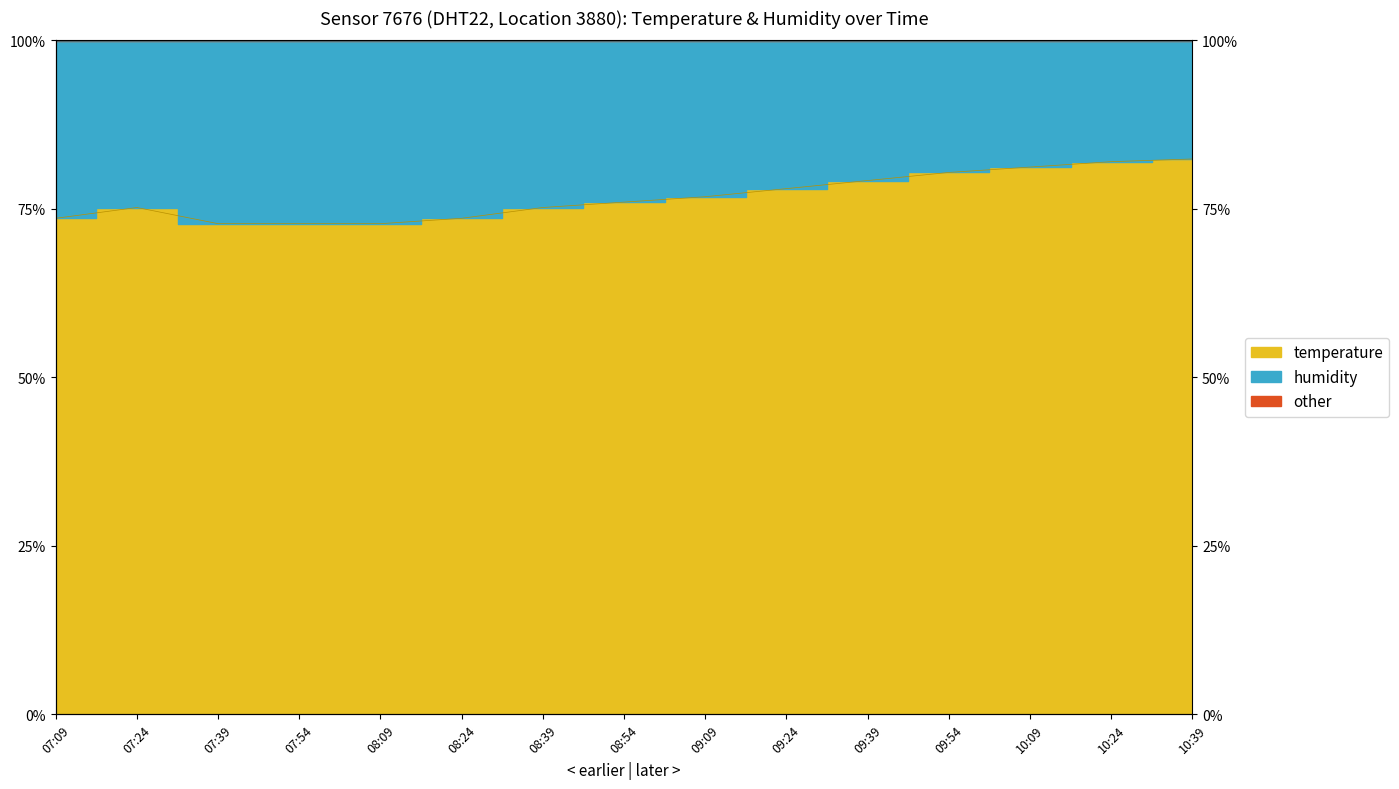

Reading left to right, extract all data points from this chart.

07:09=73.6	07:24=75.2	07:39=72.8	07:54=72.8	08:09=72.8	08:24=73.6	08:39=75.2	08:54=76.0	09:09=76.8	09:24=78.0	09:39=79.2	09:54=80.4	10:09=81.2	10:24=82.0	10:39=82.4